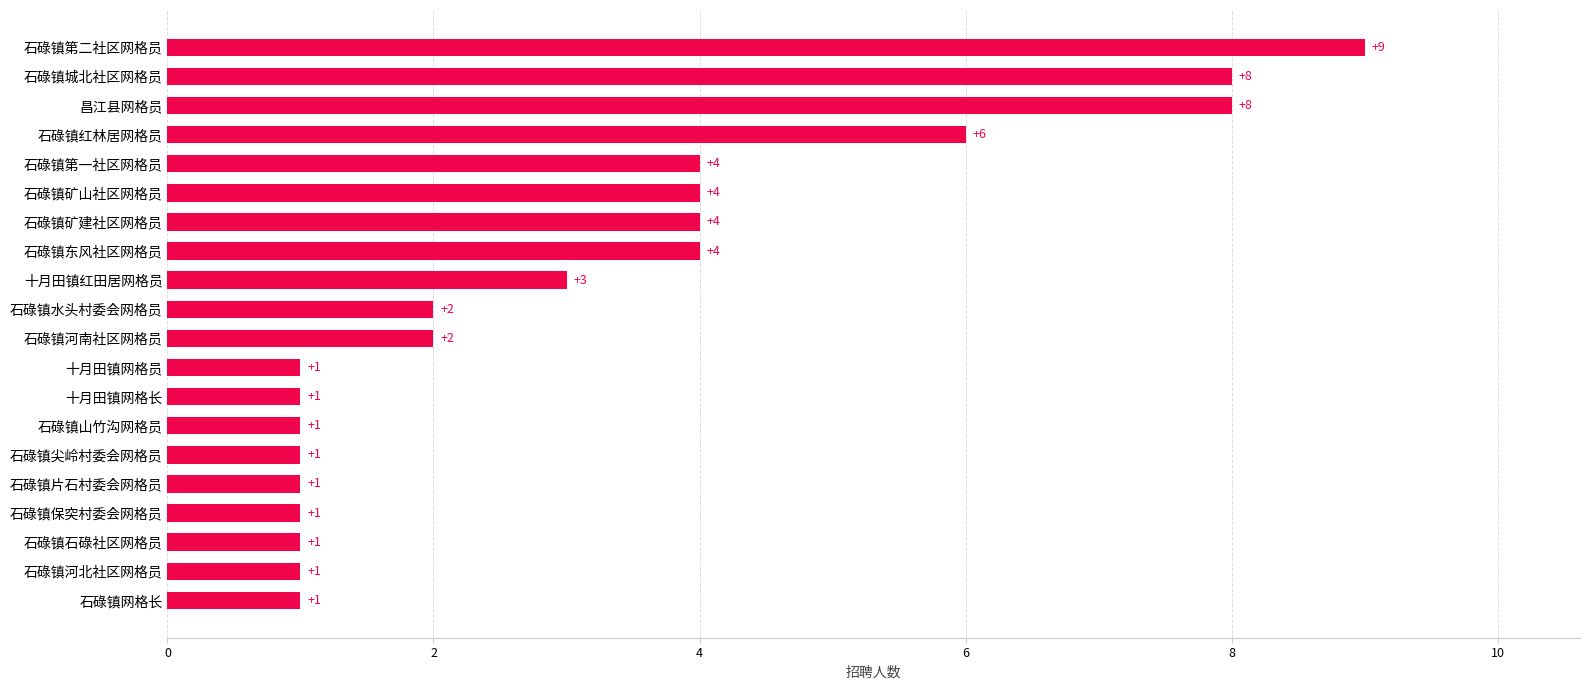

The chart shows a value of 0 at 石碌镇石碌社区网格员. True or false?

False